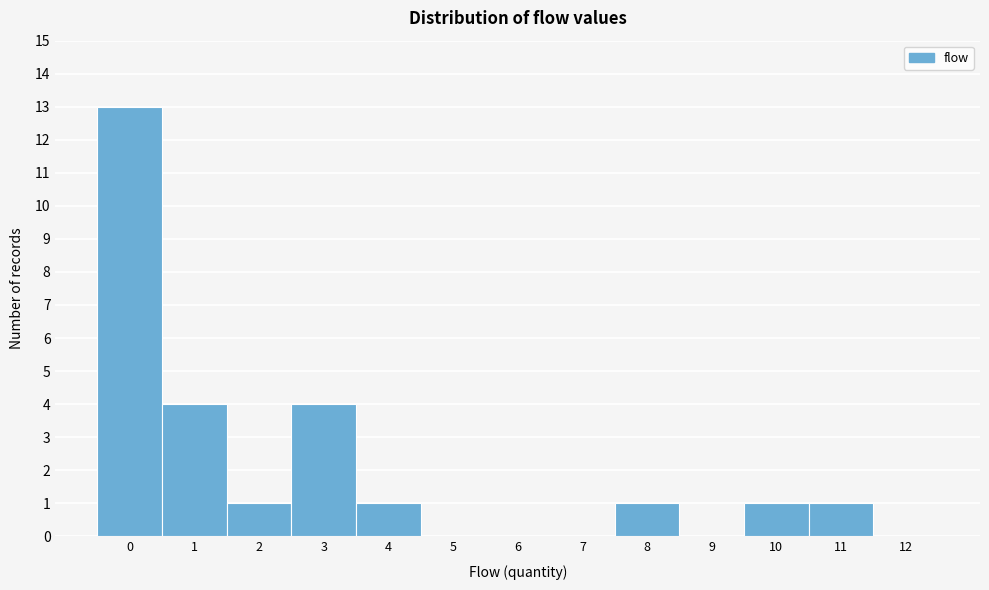

Reading right to left, list all the values displayed in this chart.

12=0	11=1	10=1	9=0	8=1	7=0	6=0	5=0	4=1	3=4	2=1	1=4	0=13